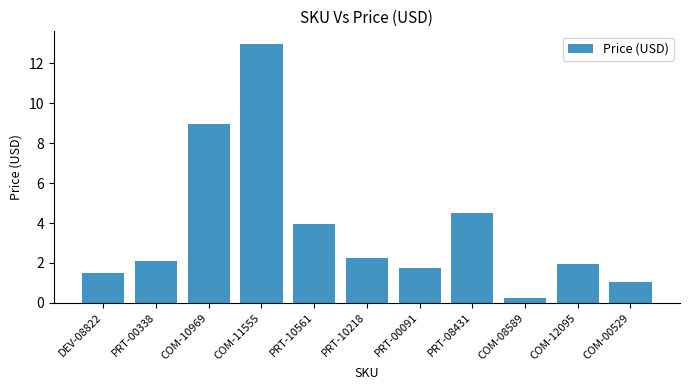

Rank the categories by value from highest to lowest.

COM-11555, COM-10969, PRT-08431, PRT-10561, PRT-10218, PRT-00338, COM-12095, PRT-00091, DEV-08822, COM-00529, COM-08589